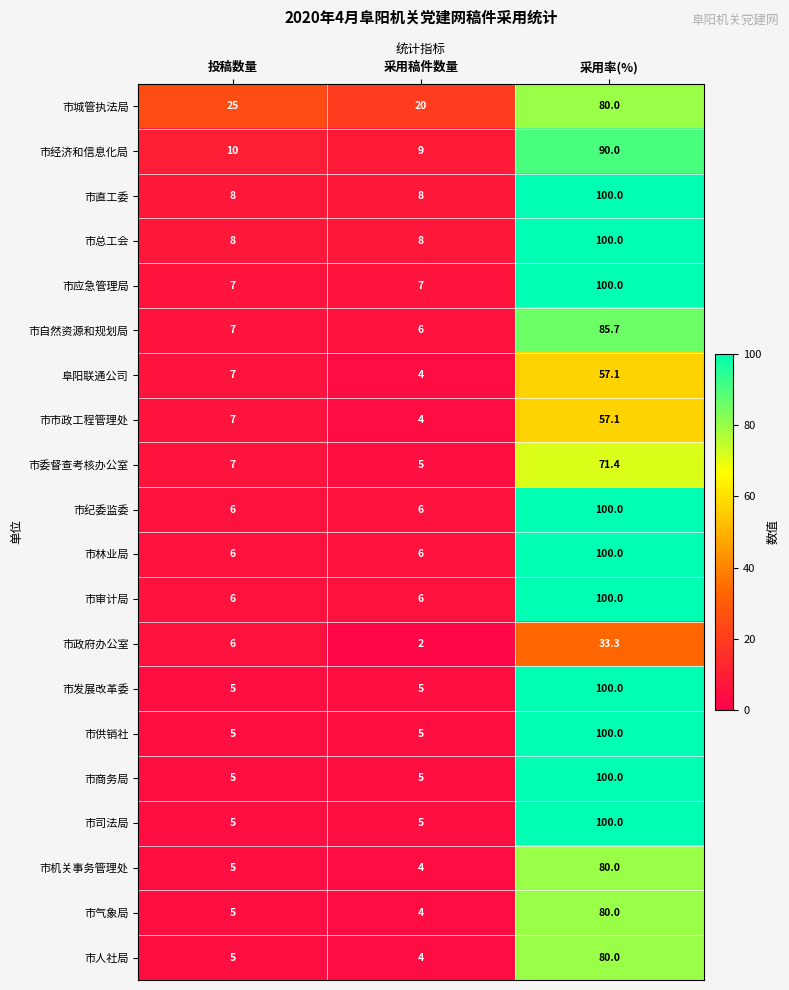

What is the sum of all 市司法局 values?

110.0